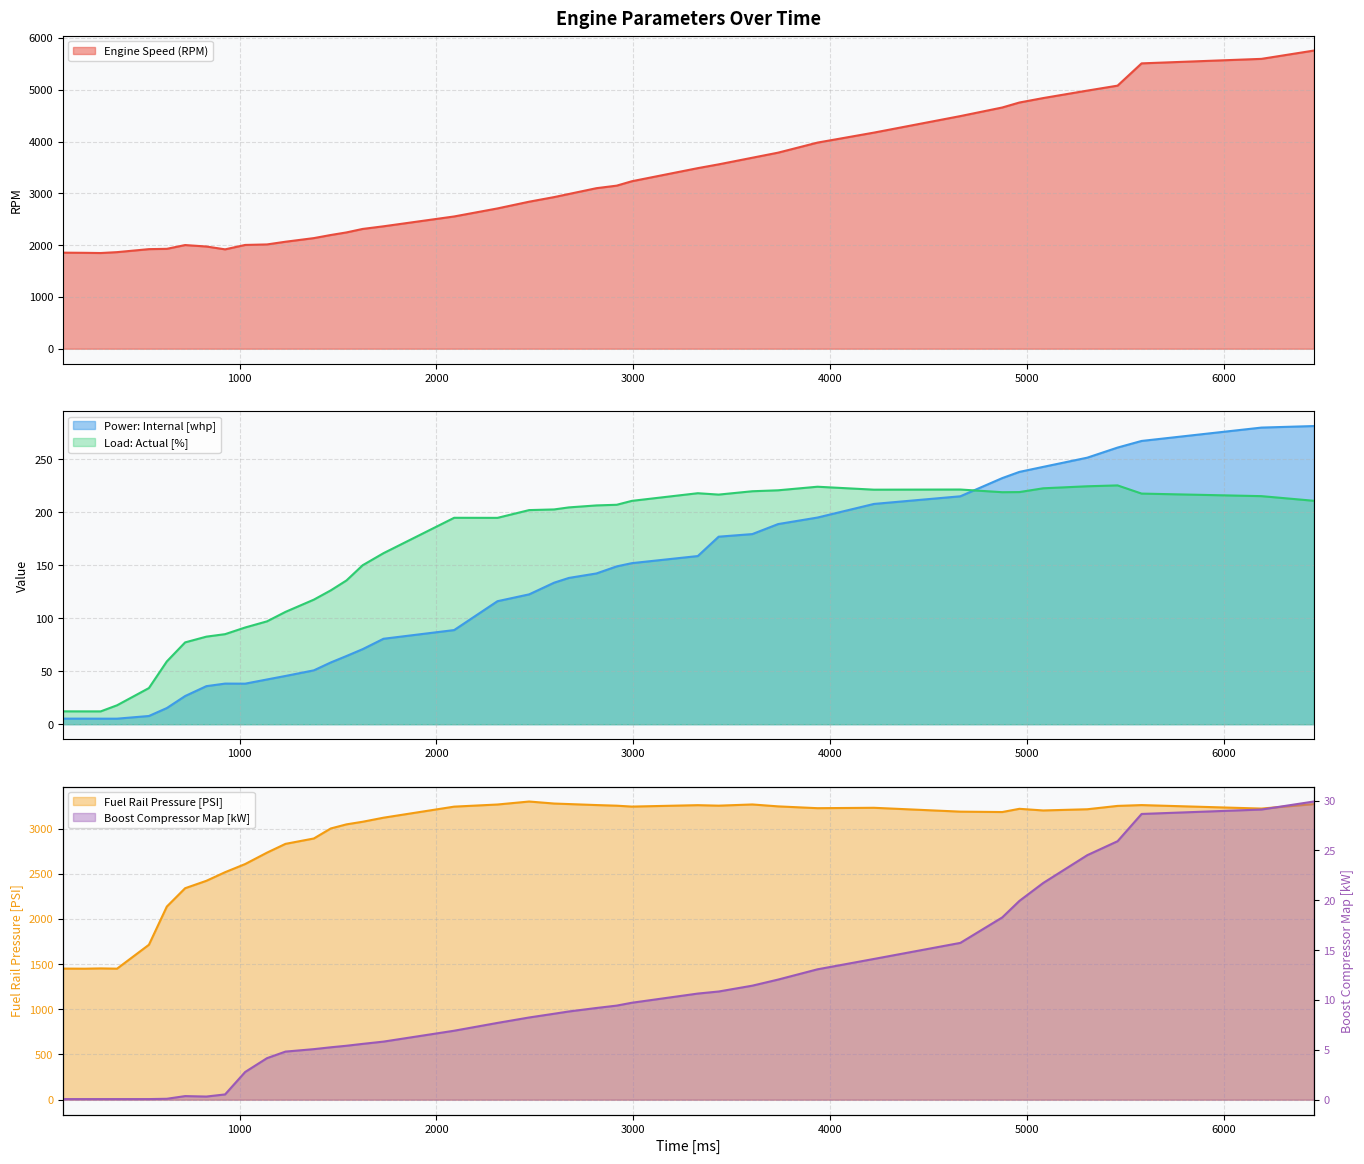

What is the minimum value for Engine Speed (RPM)?

1848